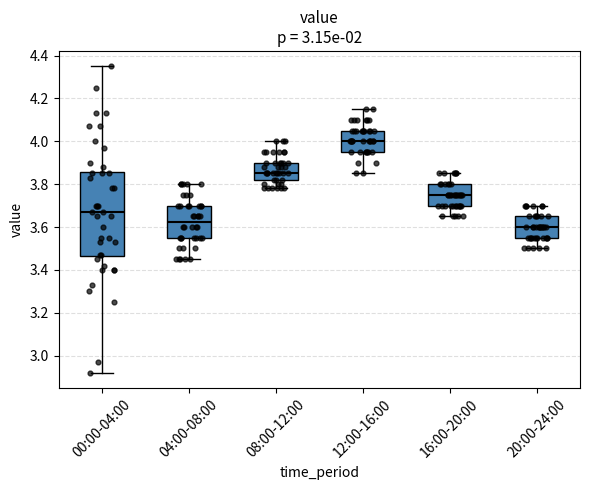

Which box's median line is the highest?

12:00-16:00